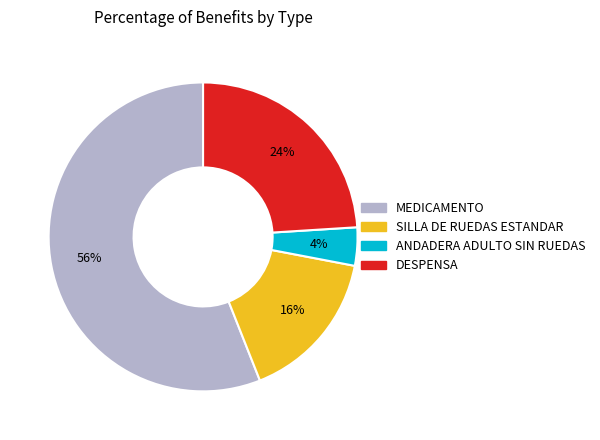

To the nearest percent, what portion does ANDADERA ADULTO SIN RUEDAS represent?

4%